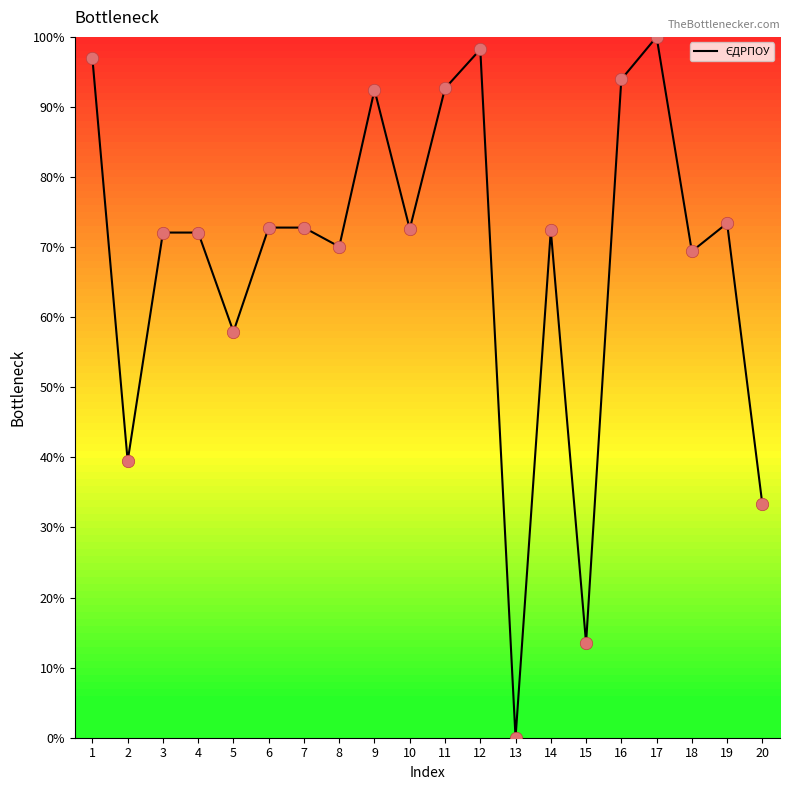

Between 7 and 16, which is larger?

16